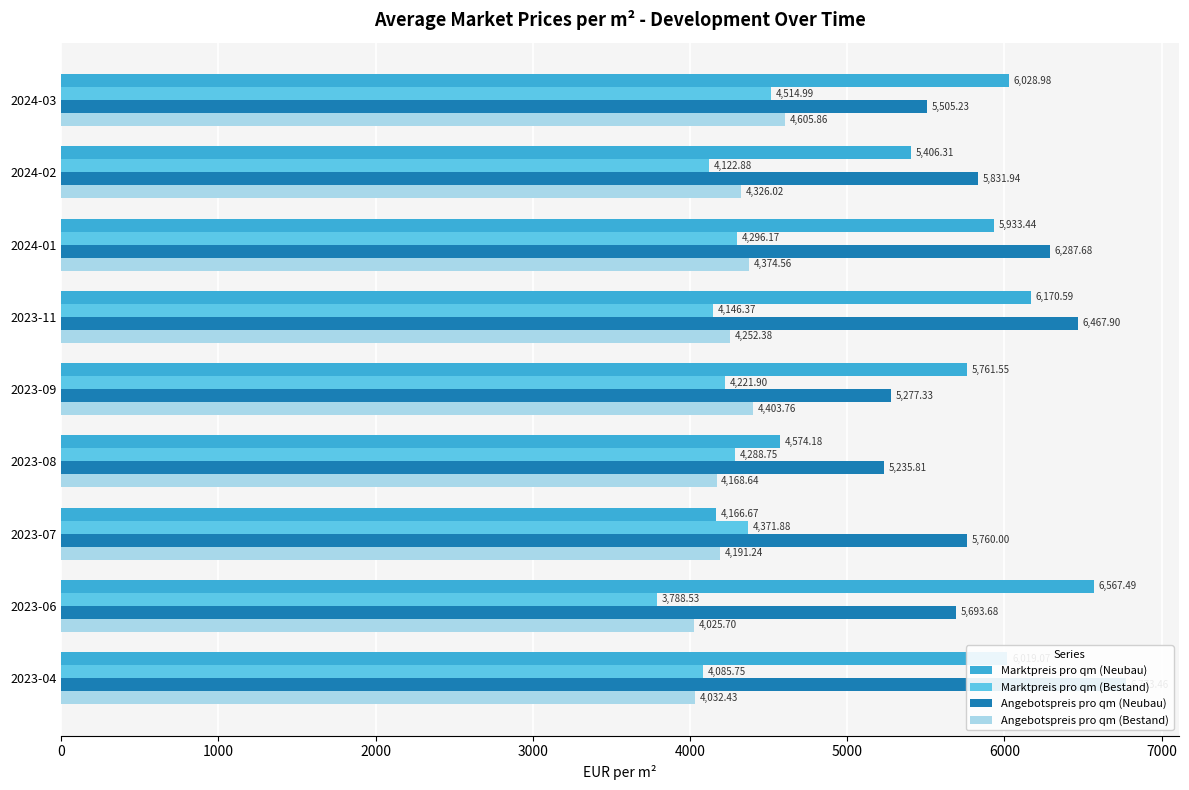

At how many categories does at least one series exceed 5151?

9